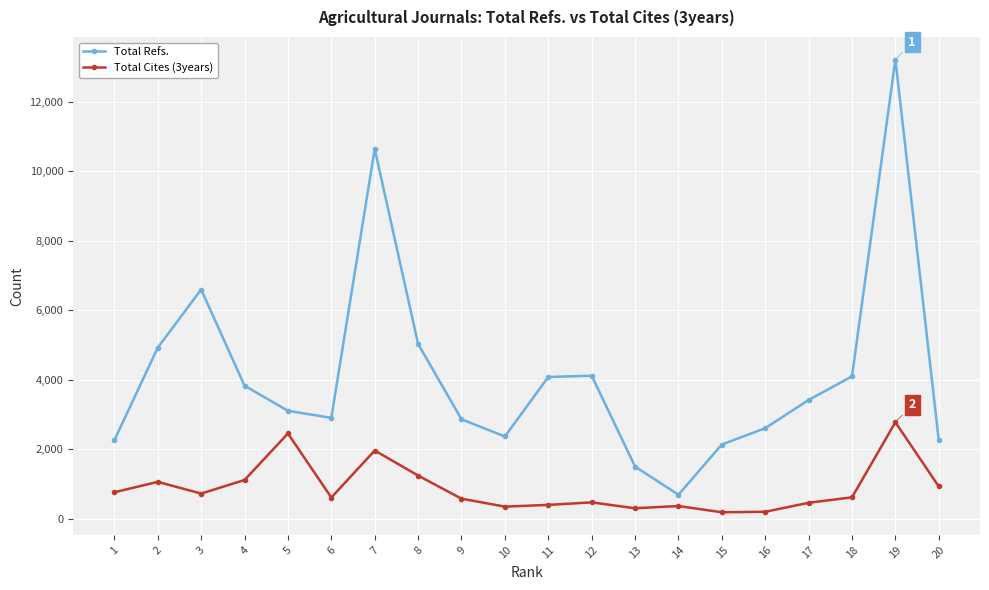

Read the Total Cites (3years) value at 6, to the nearest 10.

620